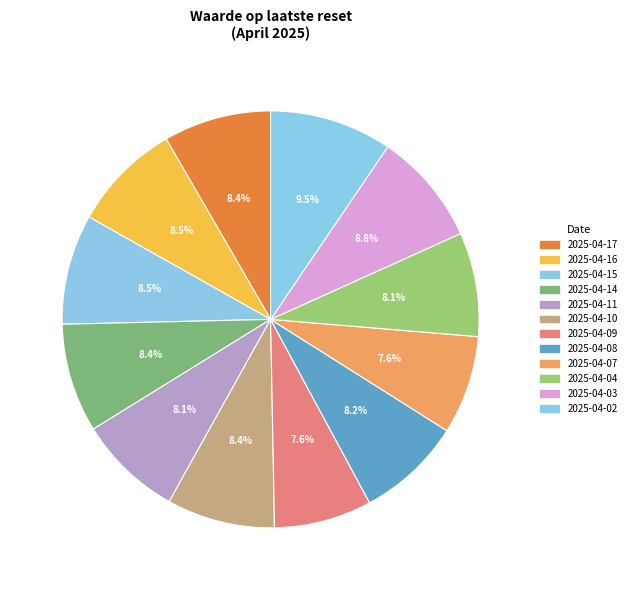

How many segments does this pie chart have?

12